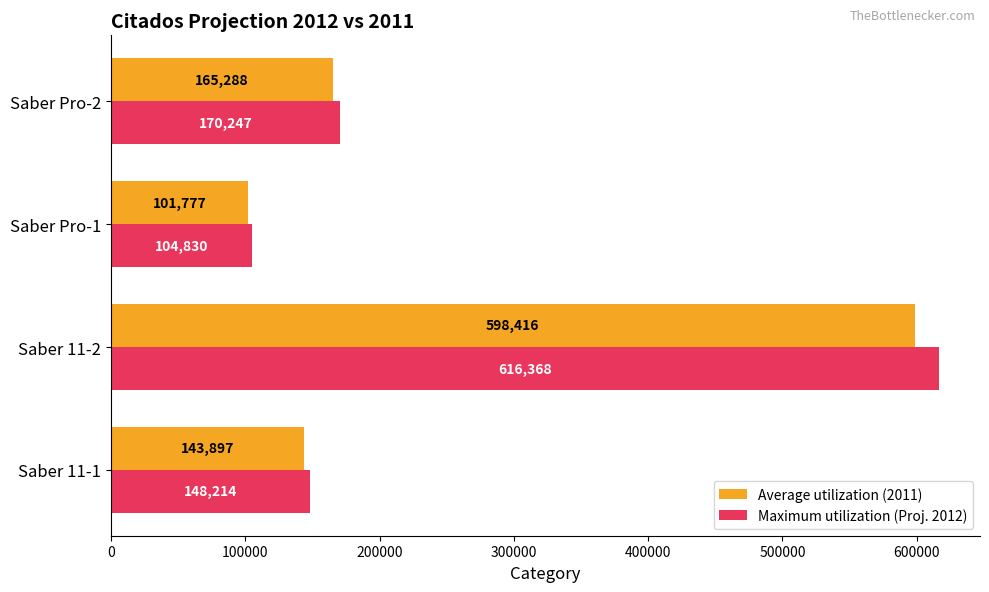

What is the maximum value for Maximum utilization (Proj. 2012)?

616368.5